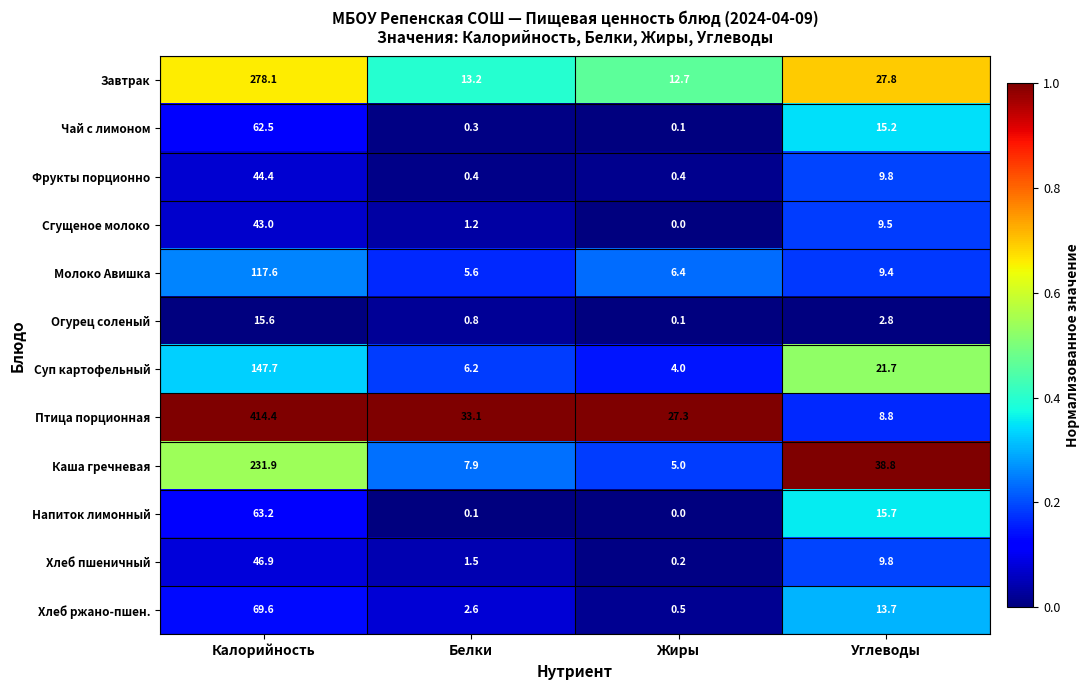

At which label does Хлеб пшеничный first exceed 9?

Калорийность